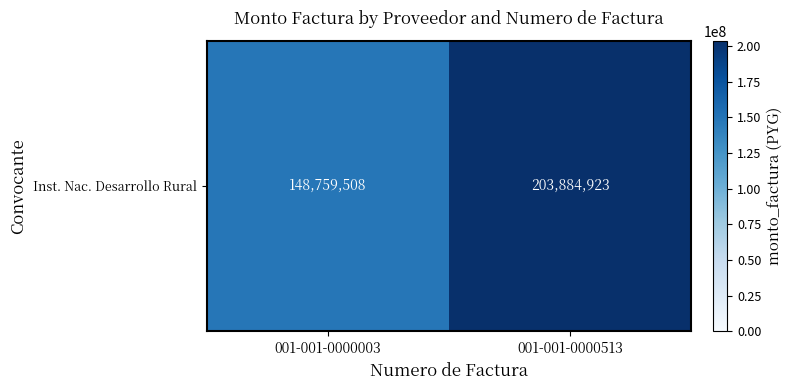

Count the number of categories in the chart.

2